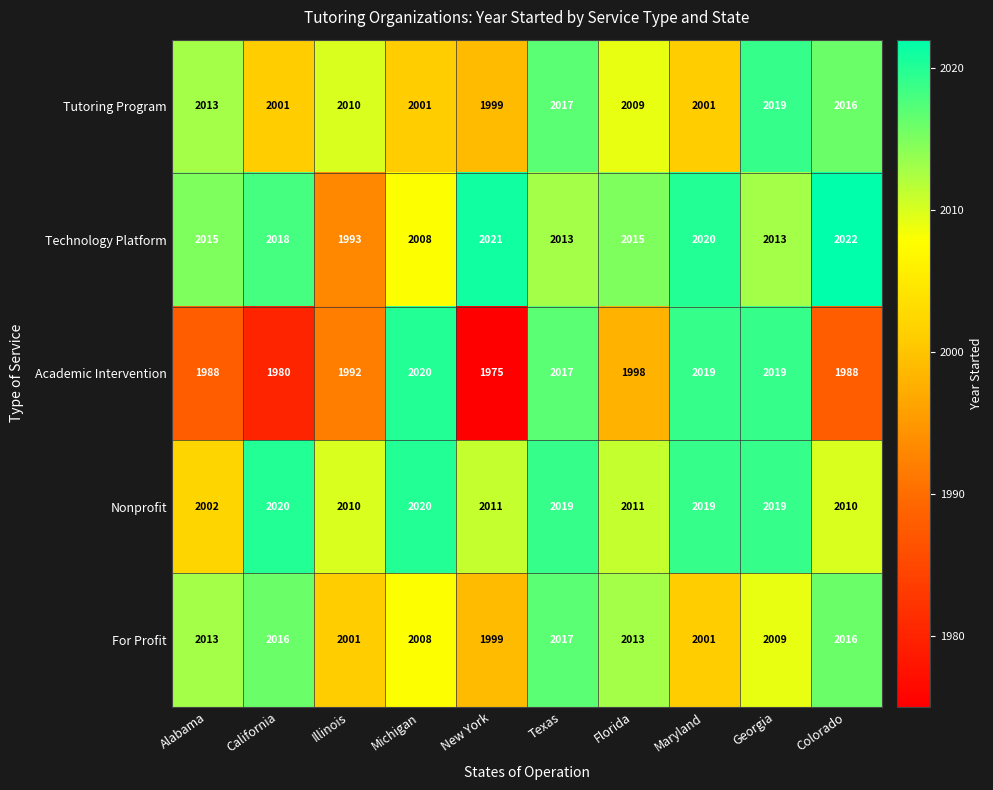

What is the spread (max minus min) of values at Florida?

17